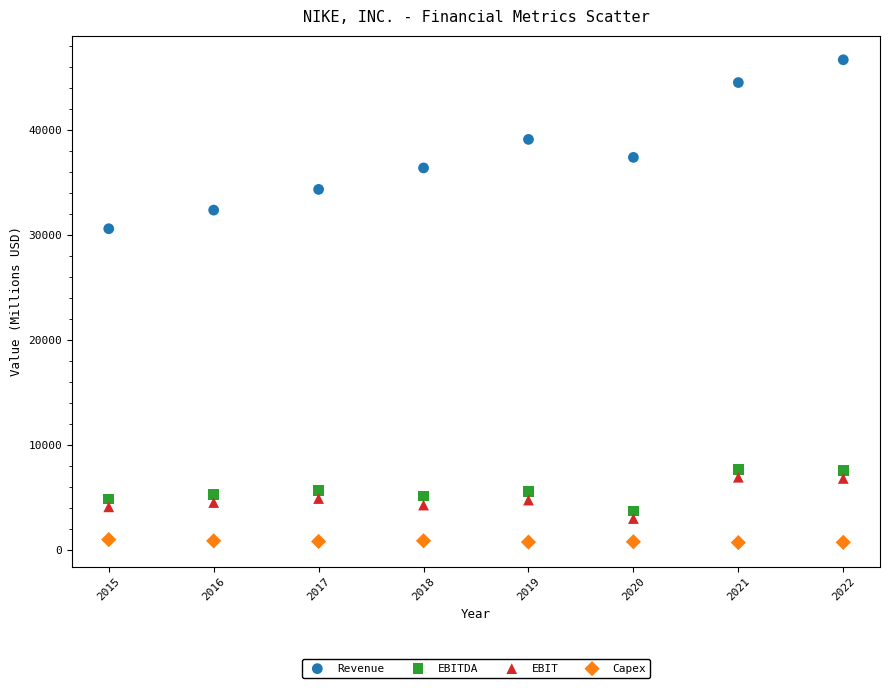

Which series reaches the maximum Y coordinate?

Revenue